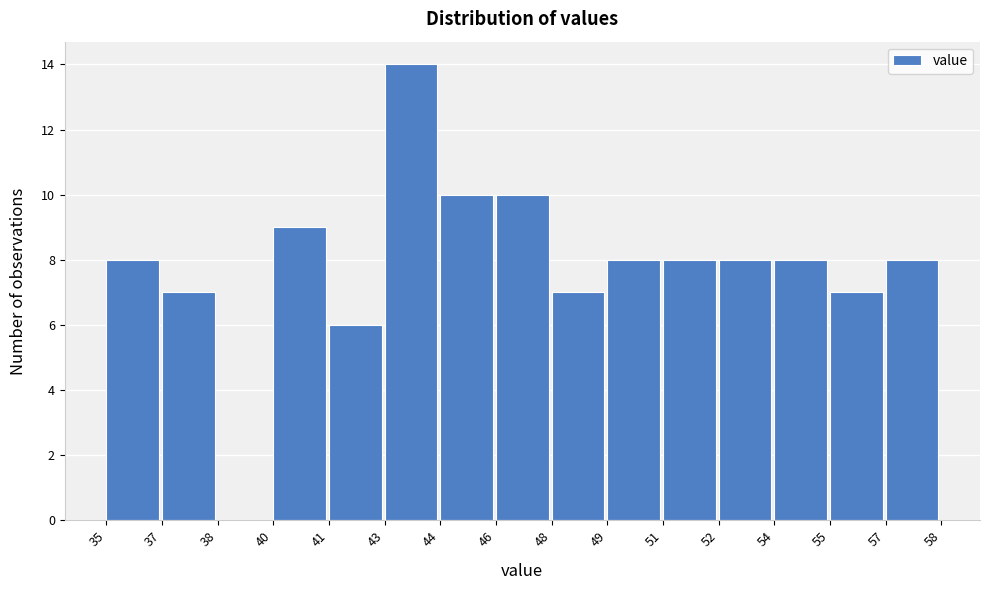

Reading left to right, list all the values displayed in this chart.

35=8	37=7	38=0	40=9	41=6	43=14	44=10	46=10	48=7	49=8	51=8	52=8	54=8	55=7	57=8